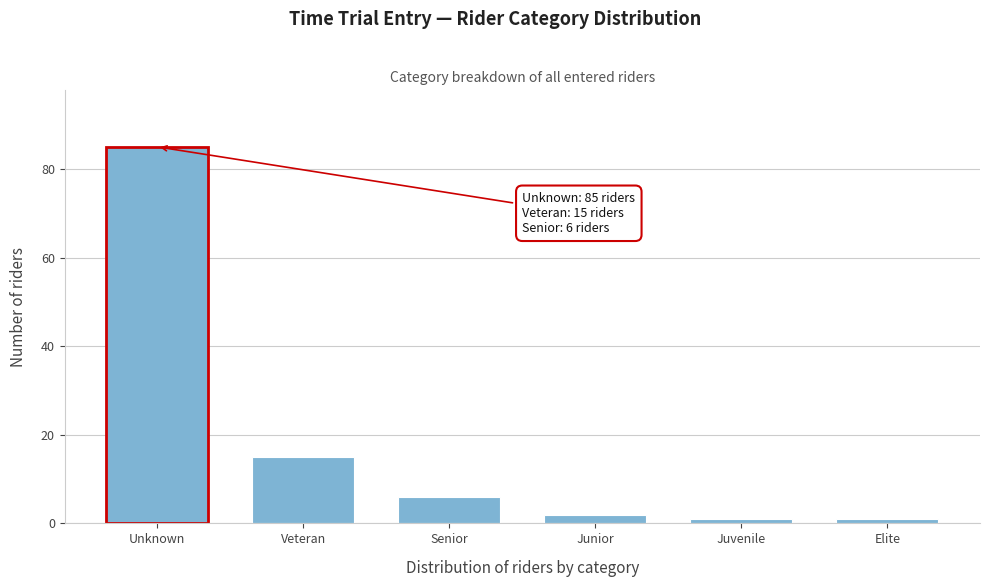

Reading right to left, extract all data points from this chart.

1	1	2	6	15	85